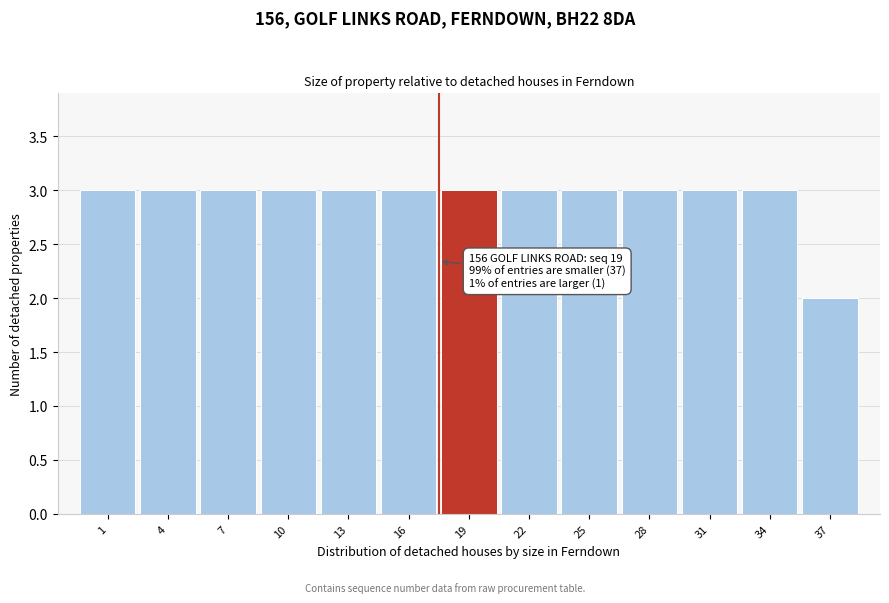

Reading left to right, transcribe all the data shown in this chart.

3	3	3	3	3	3	3	3	3	3	3	3	2